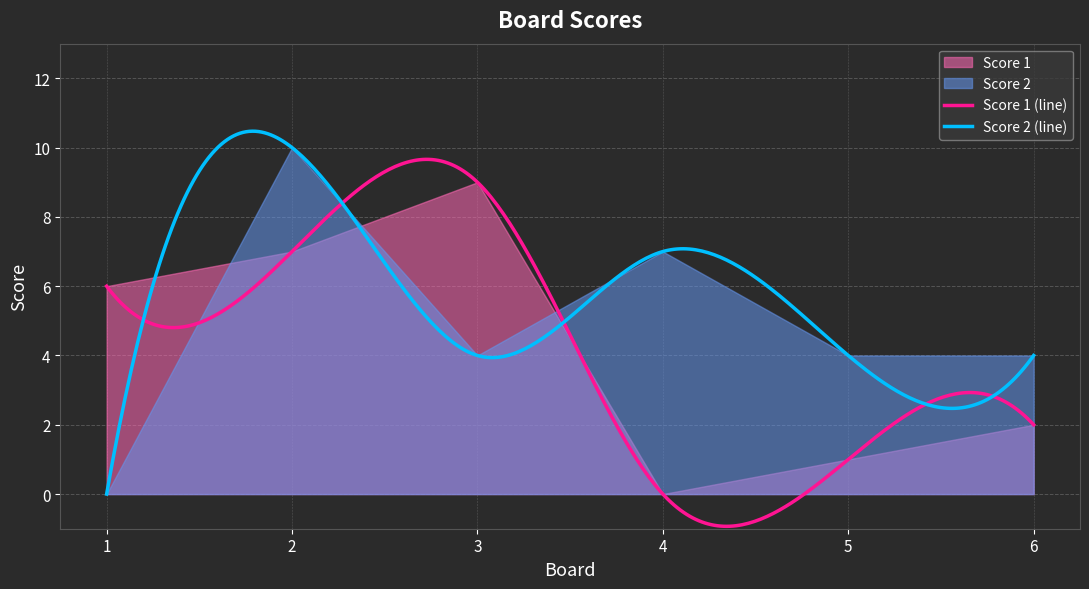

How many data points in Score 2 are above 4?

2